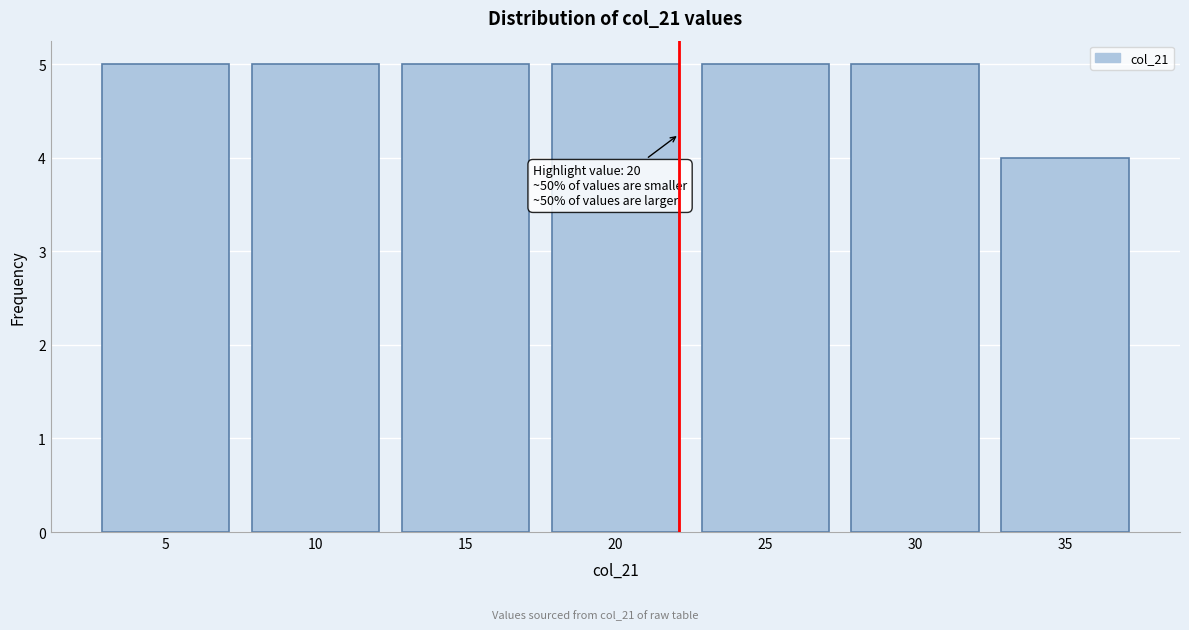

Reading right to left, list all the values displayed in this chart.

4	5	5	5	5	5	5